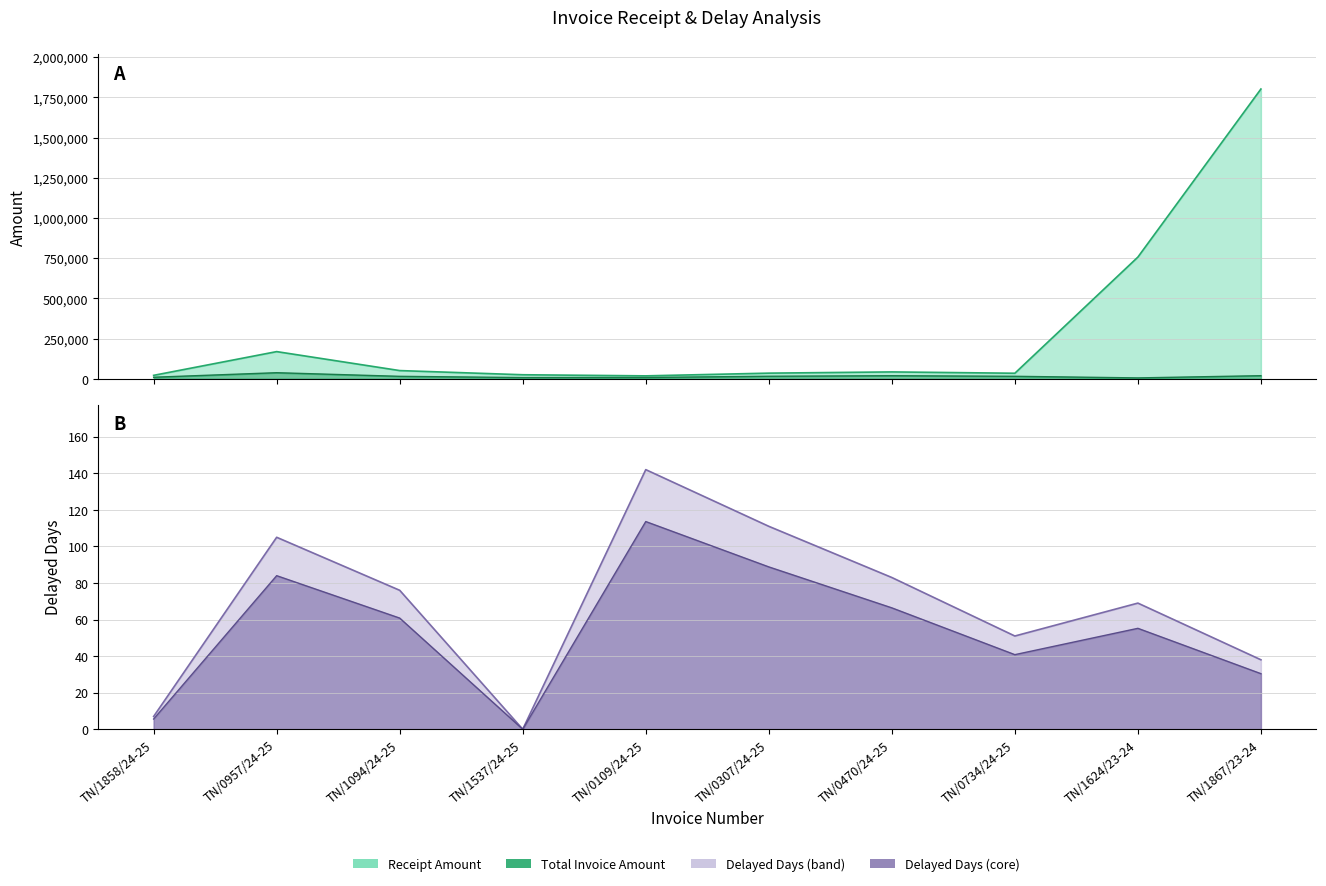

How many values in the RECEIPT_AMOUNT series exceed 42650?

4